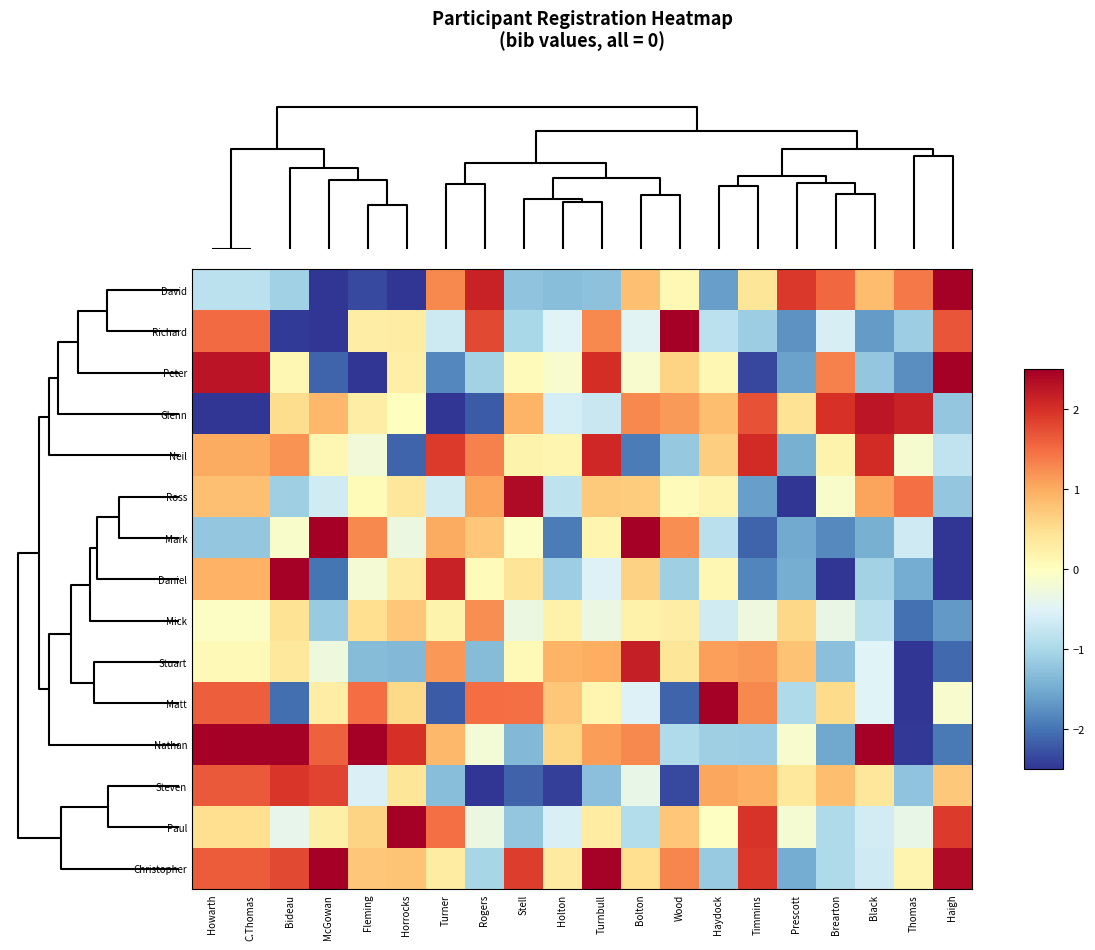

What is the smallest value displayed?

-5.1